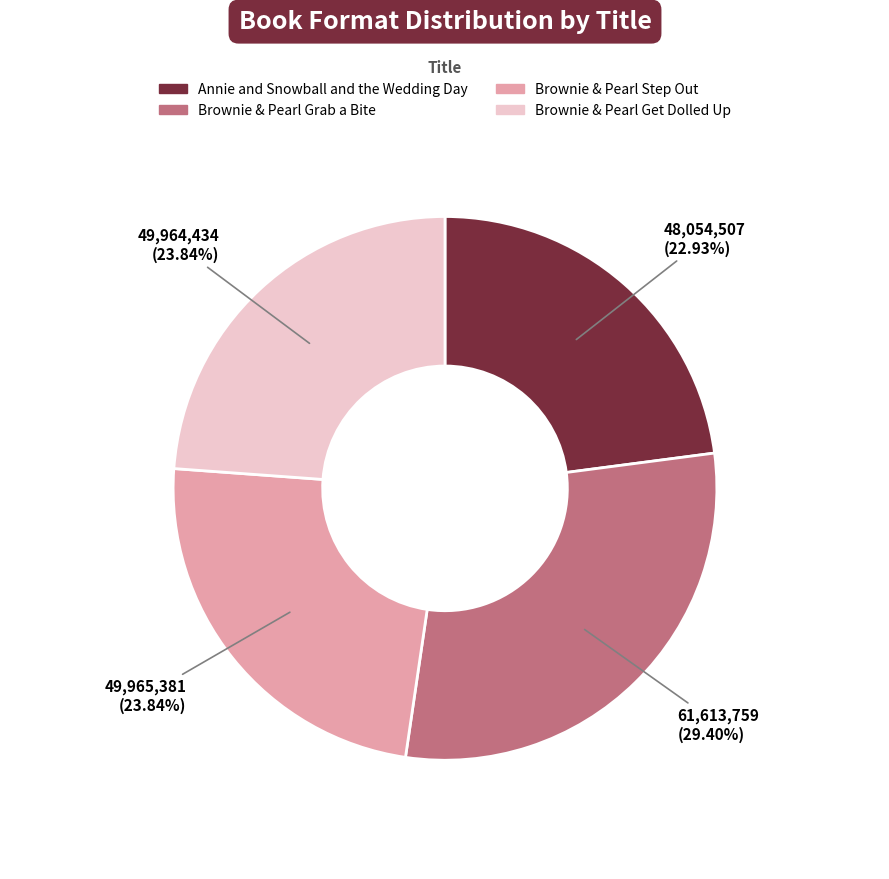

How many slices are in this pie chart?

4